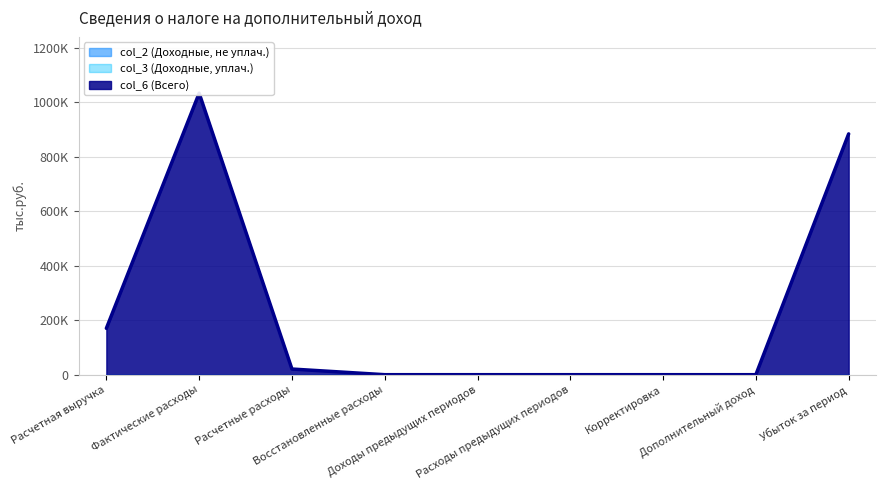

Does the chart have visible grid lines?

Yes